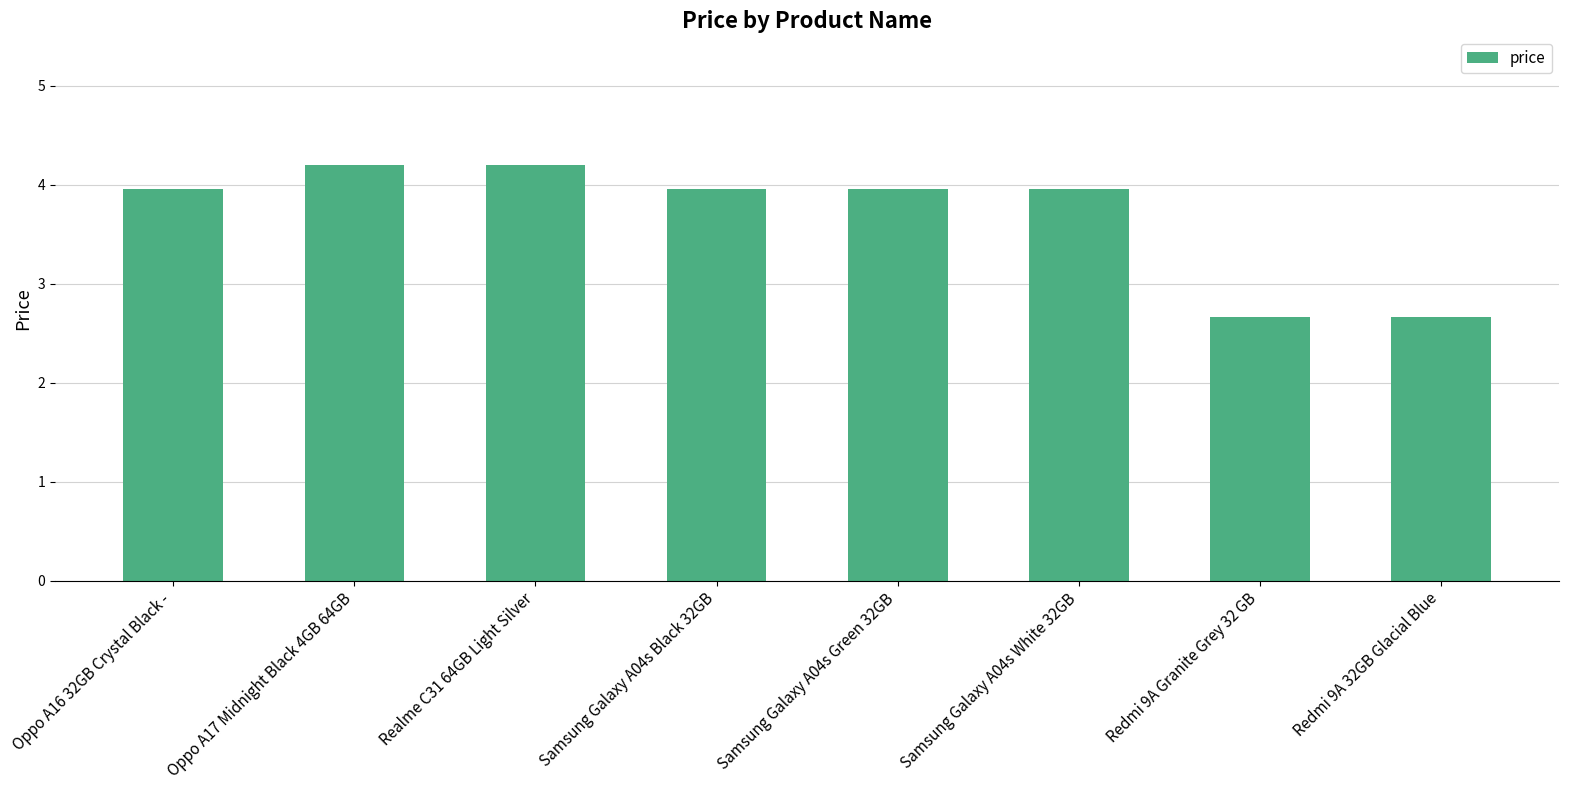

The value at Samsung Galaxy A04s Green 32GB is 4.0. True or false?

True